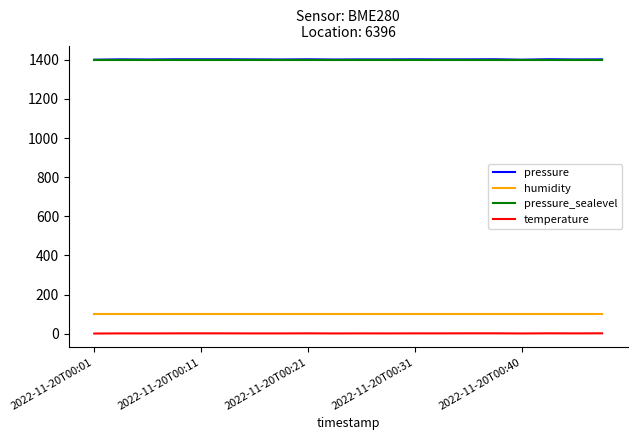

True or false: pressure and pressure_sealevel cross at least once.

False